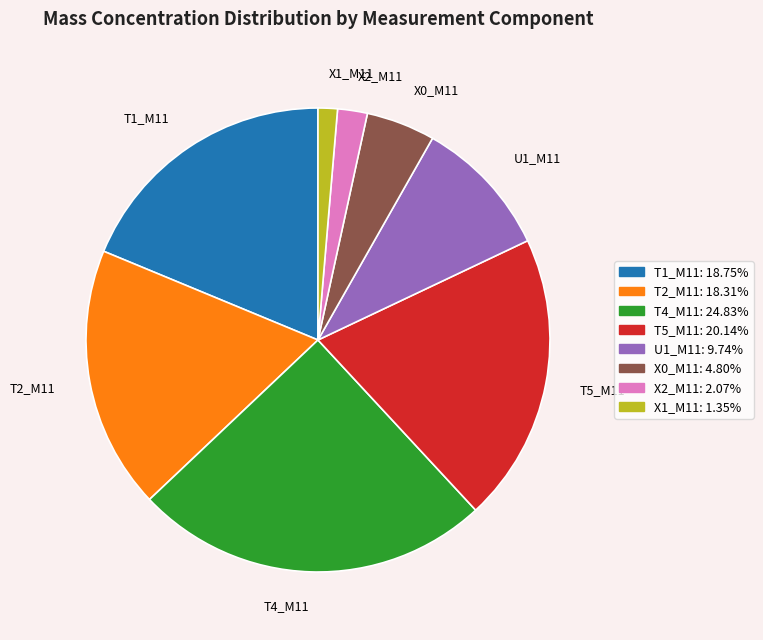

Which slice is the smallest?

X1_M11